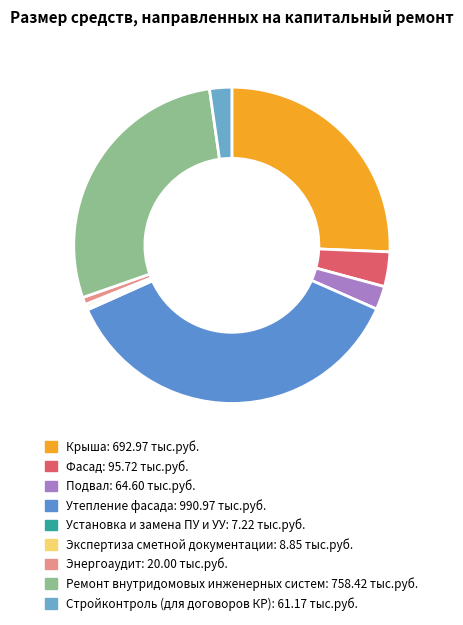

How many slices are in this pie chart?

9